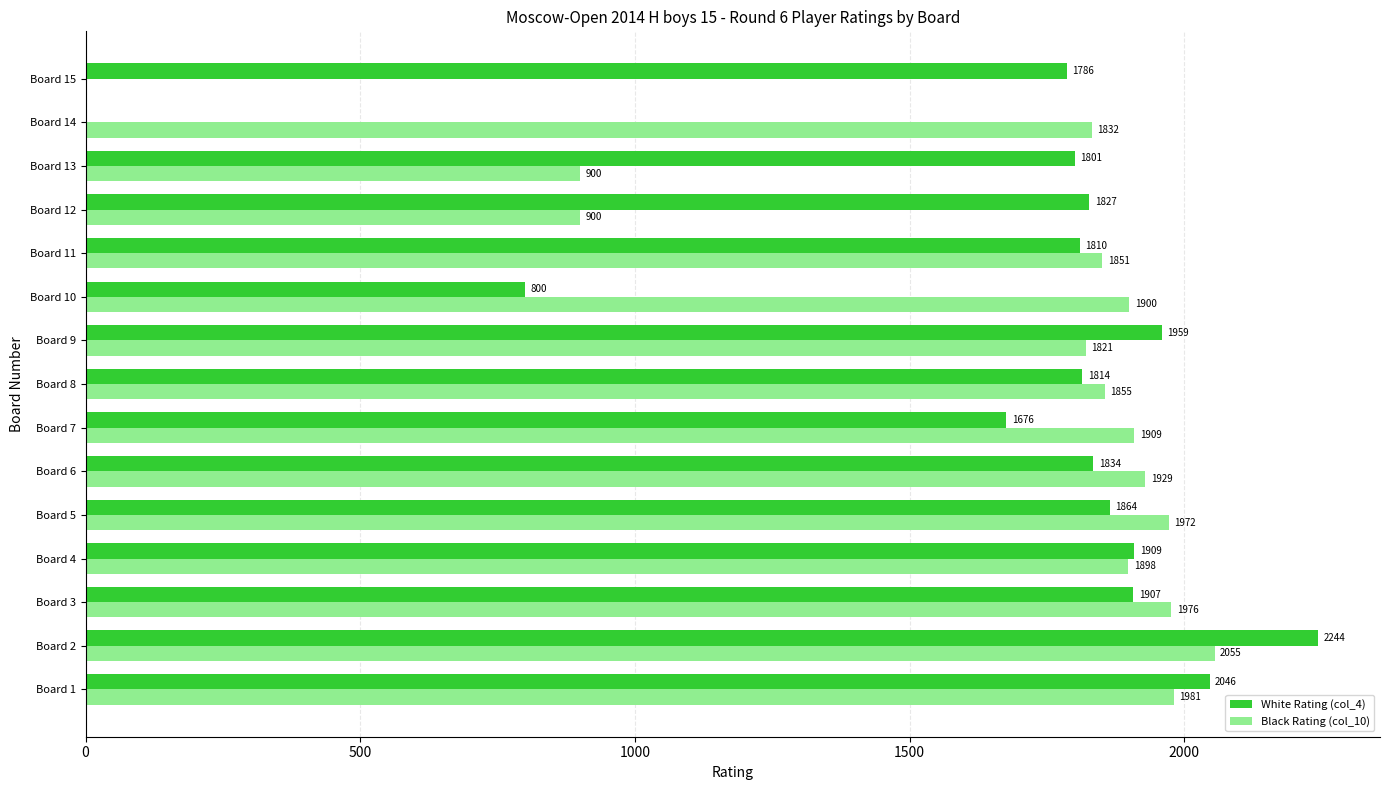

What is the sum of all White Rating (col_4) values?

25277